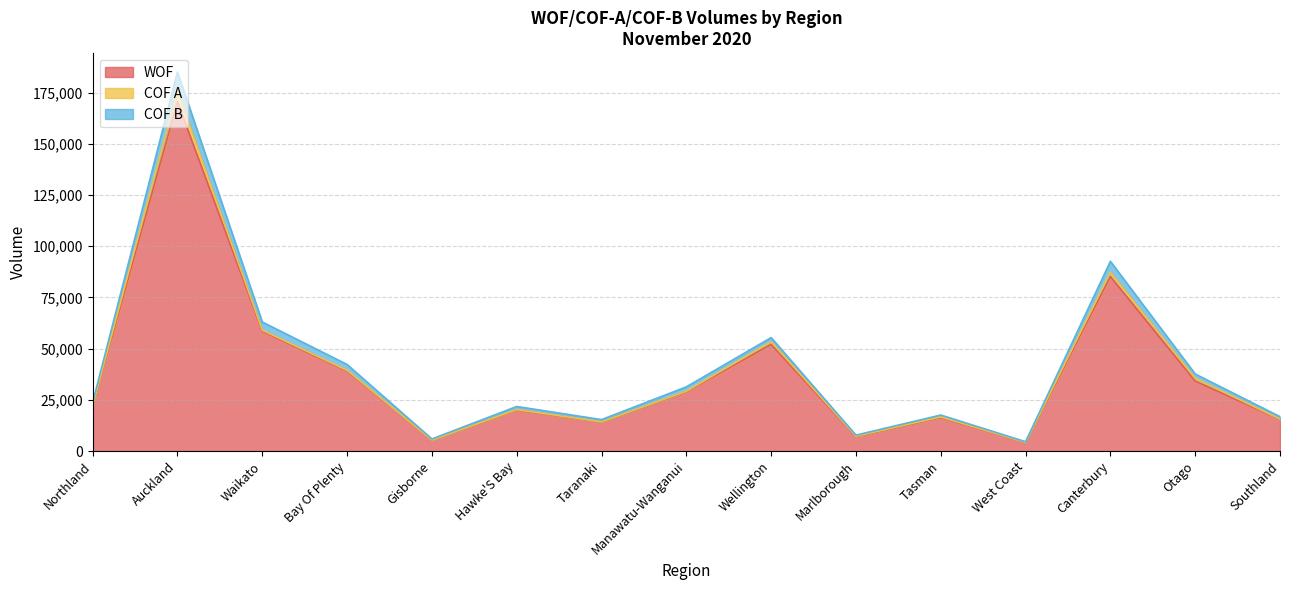

Where is WOF nearest to the value 87385?

Canterbury